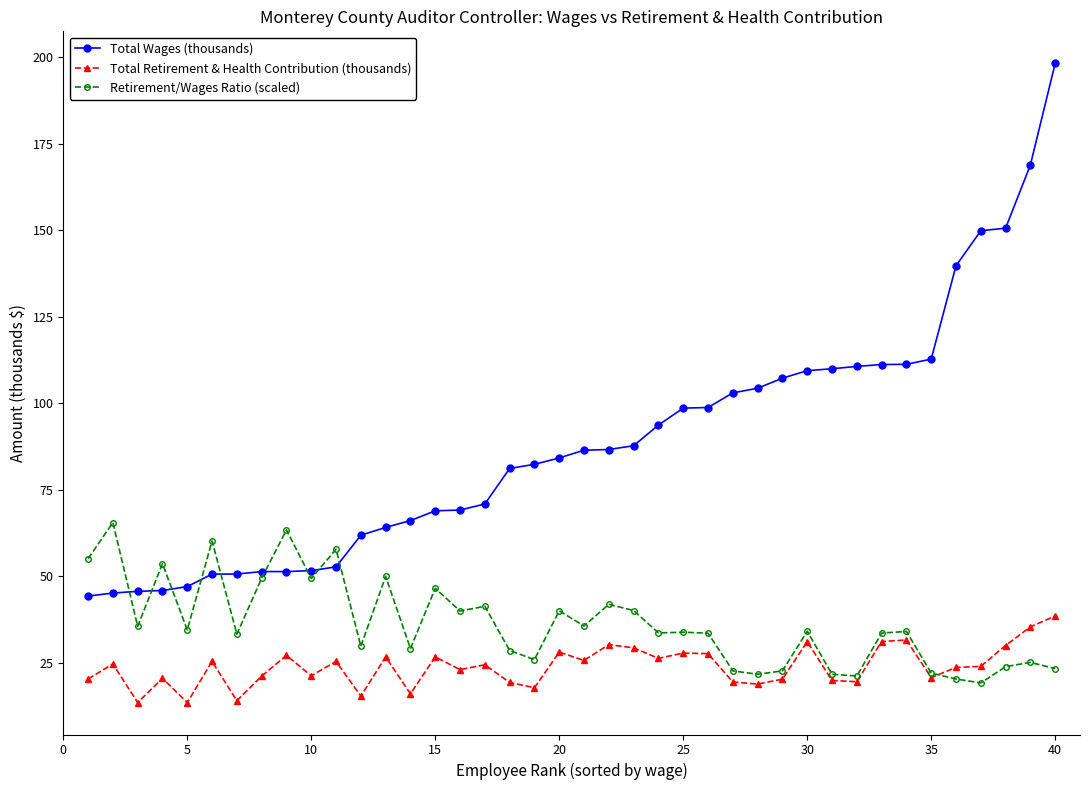

Rank the series by their average value, from lowest to highest.

Total Retirement & Health Contribution (thousands), Retirement/Wages Ratio (scaled), Total Wages (thousands)